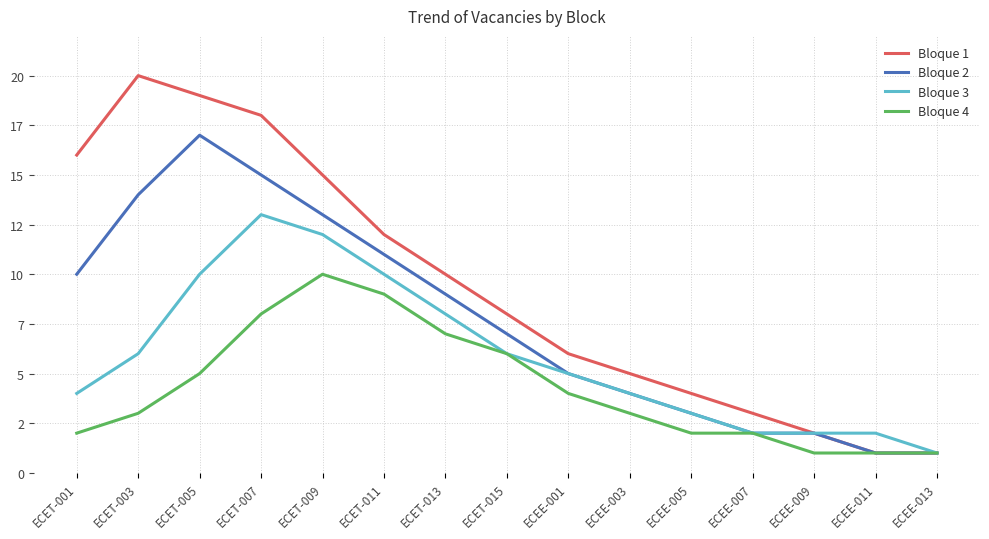

What is the difference between the second highest and second lowest values in the Bloque 2 series?

14